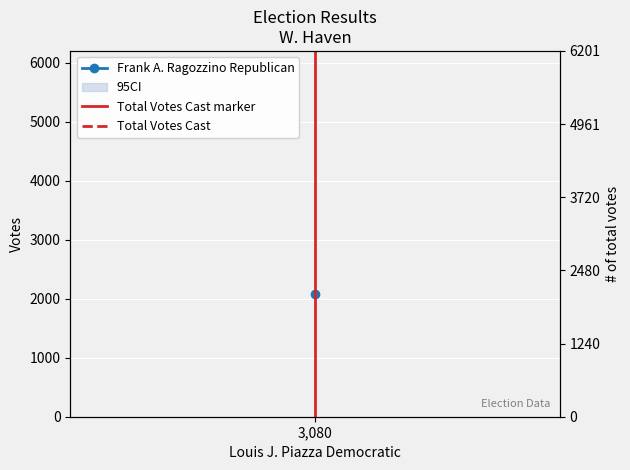

What is the label of the 2nd point from the right?

3,080